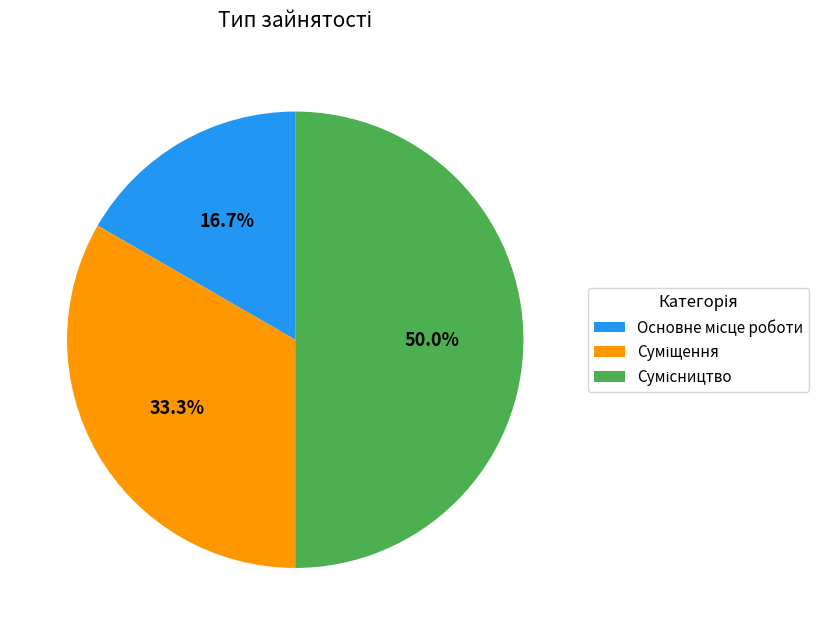

How many segments does this pie chart have?

3